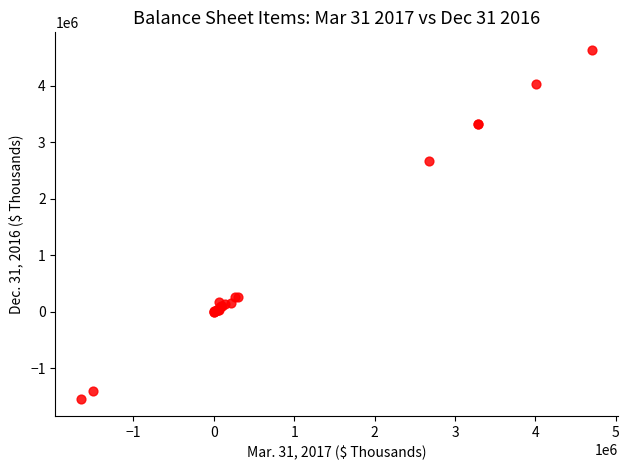

What Y value in the scatter plot is closest to 1551731?

2670037